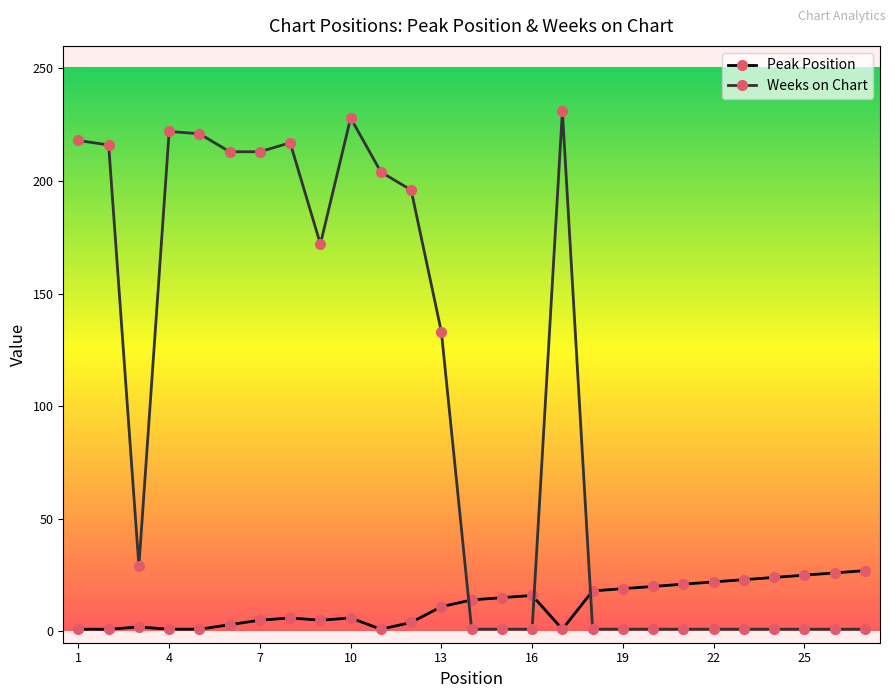

True or false: Weeks on Chart has more than 2 interior local peaks.

True